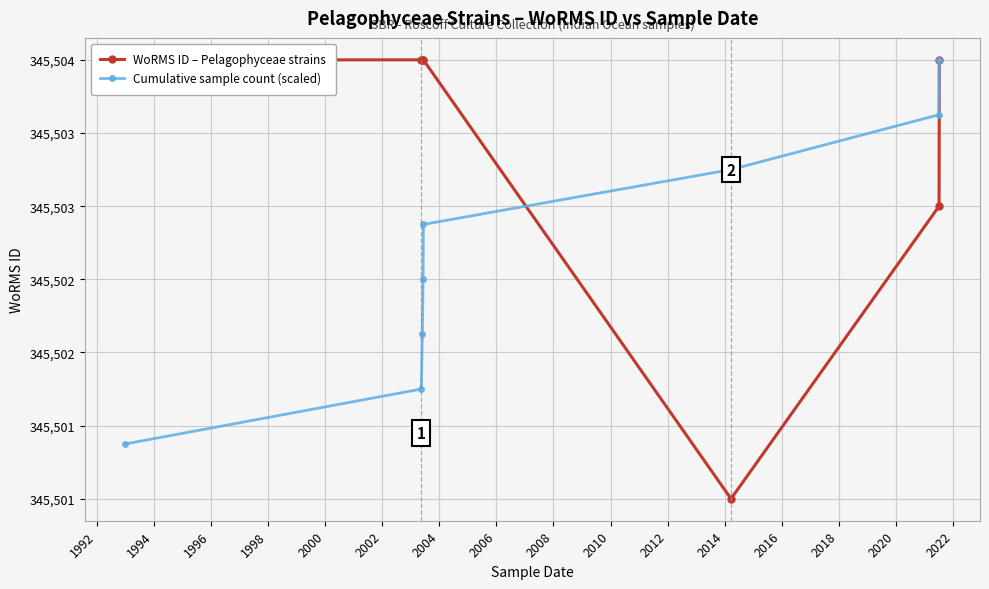

Reading left to right, transcribe all the data shown in this chart.

WoRMS ID – Pelagophyceae strains: 345504.0	345504.0	345504.0	345504.0	345504.0	345501.0	345503.0	345504.0
Cumulative sample count (scaled): 345501.4	345501.8	345502.1	345502.5	345502.9	345503.2	345503.6	345504.0